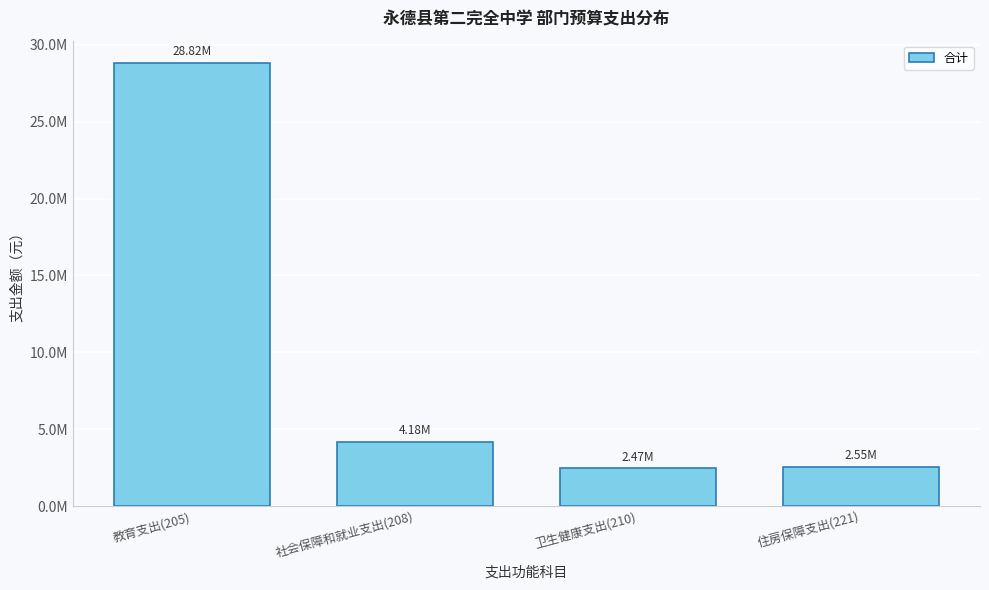

Are the bars horizontal?

No